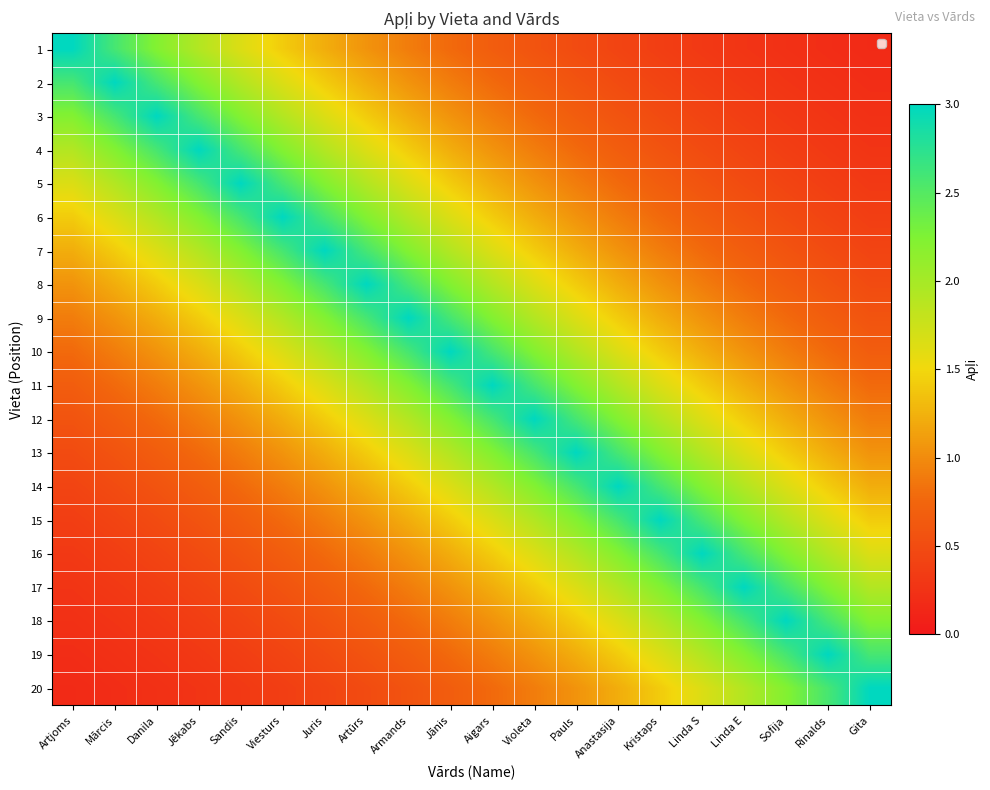

Count the number of data series in this chart.

20